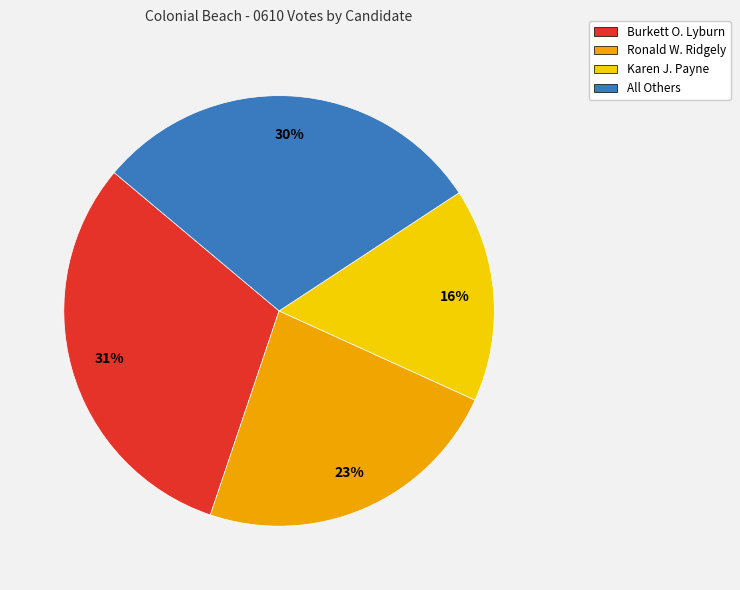

Count the number of slices in the pie.

4